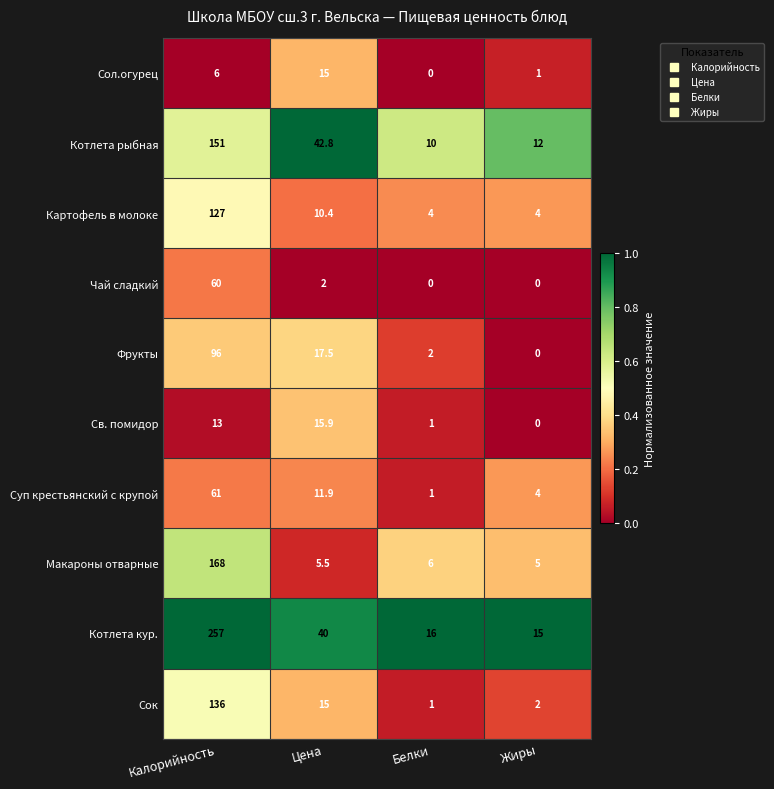

What is the sum of the Фрукты values at Жиры and Белки?

2.0